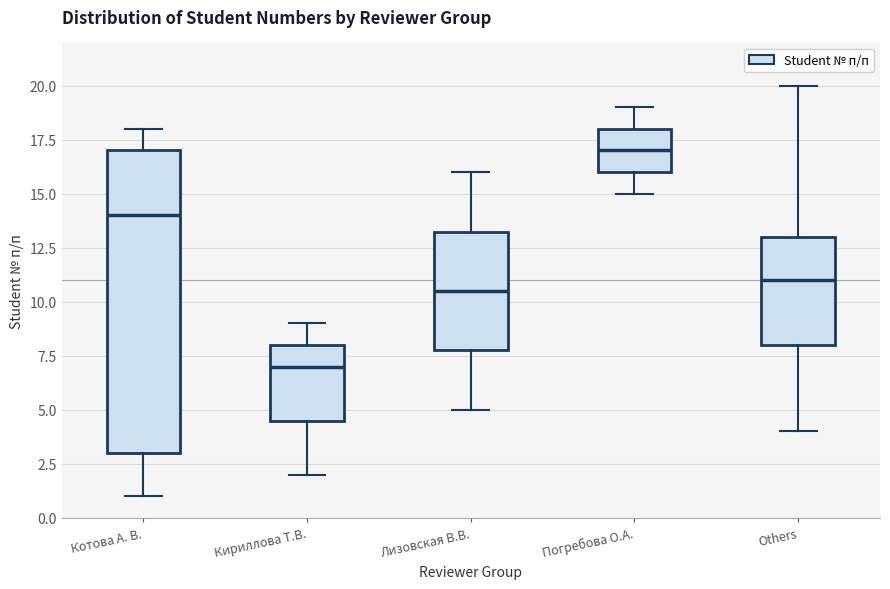

Where is the upper edge of the box for Кириллова Т.В. on the y-axis? The values are not printed on the chart, so give them approximately, as read against the axis.

8.0